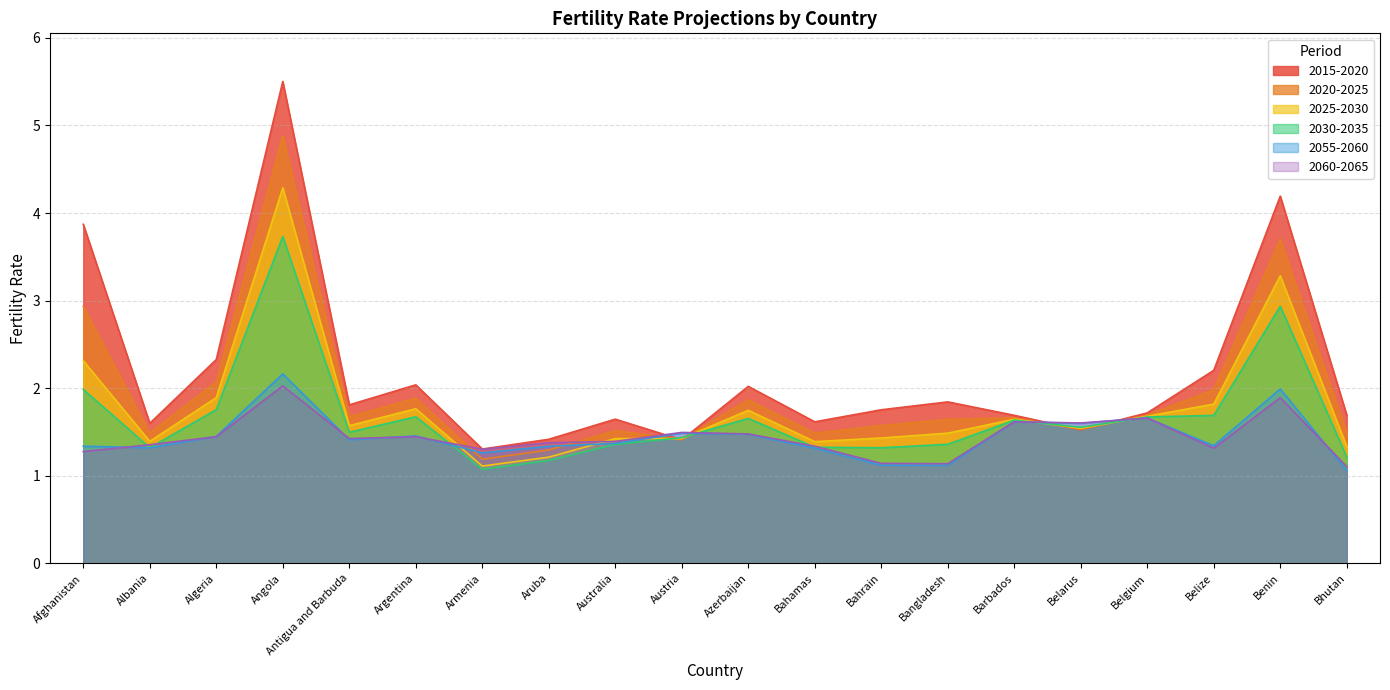

Which series has the widest spread of values?

2015-2020